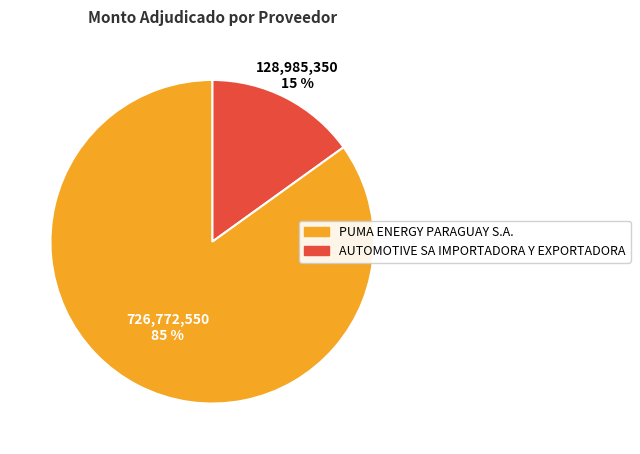

Does any single category account for the majority?

Yes